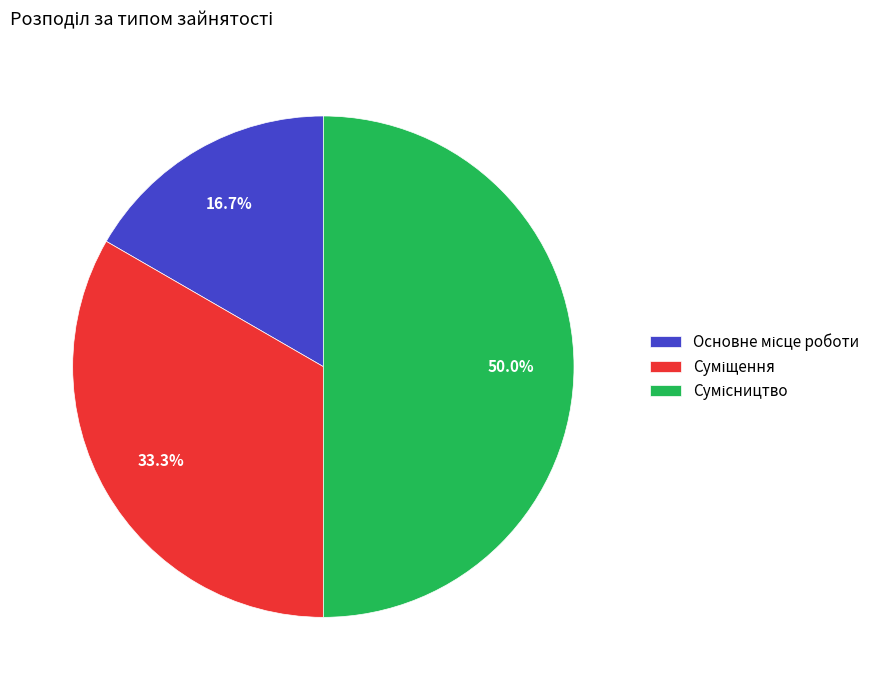

To the nearest percent, what is the average slice percentage?

33%